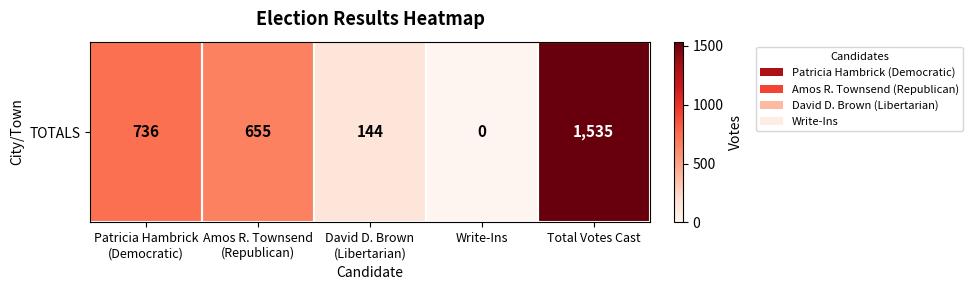

What is the average value?

614